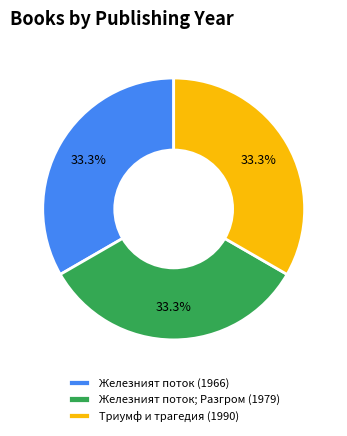

The Железният поток (1966) slice represents 33% of the pie. True or false?

True